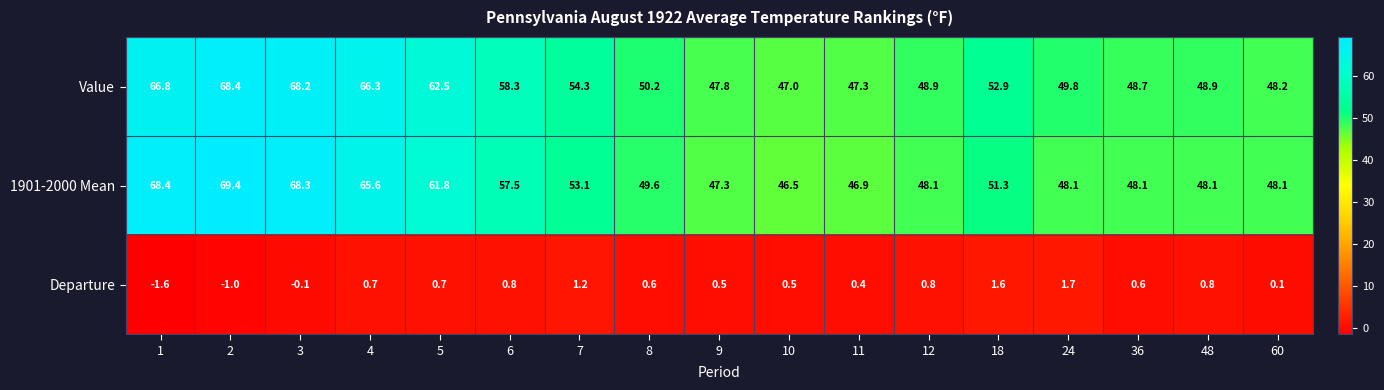

What is the minimum value for Departure?

-1.6